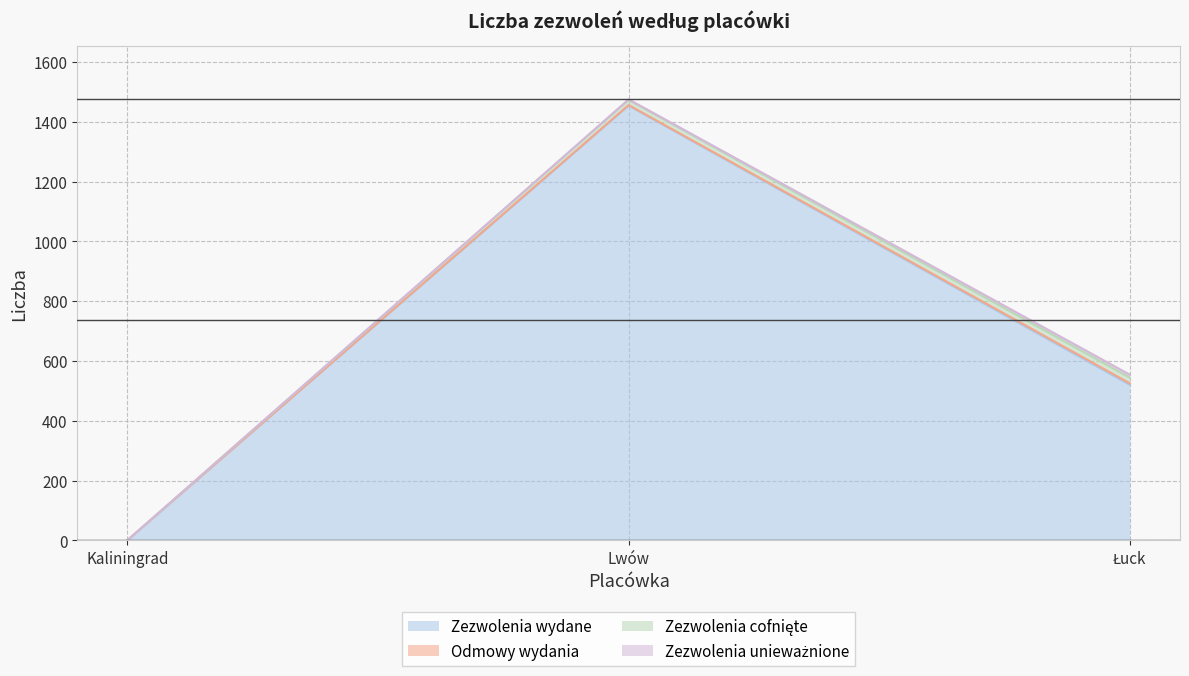

Count the number of data series in this chart.

4